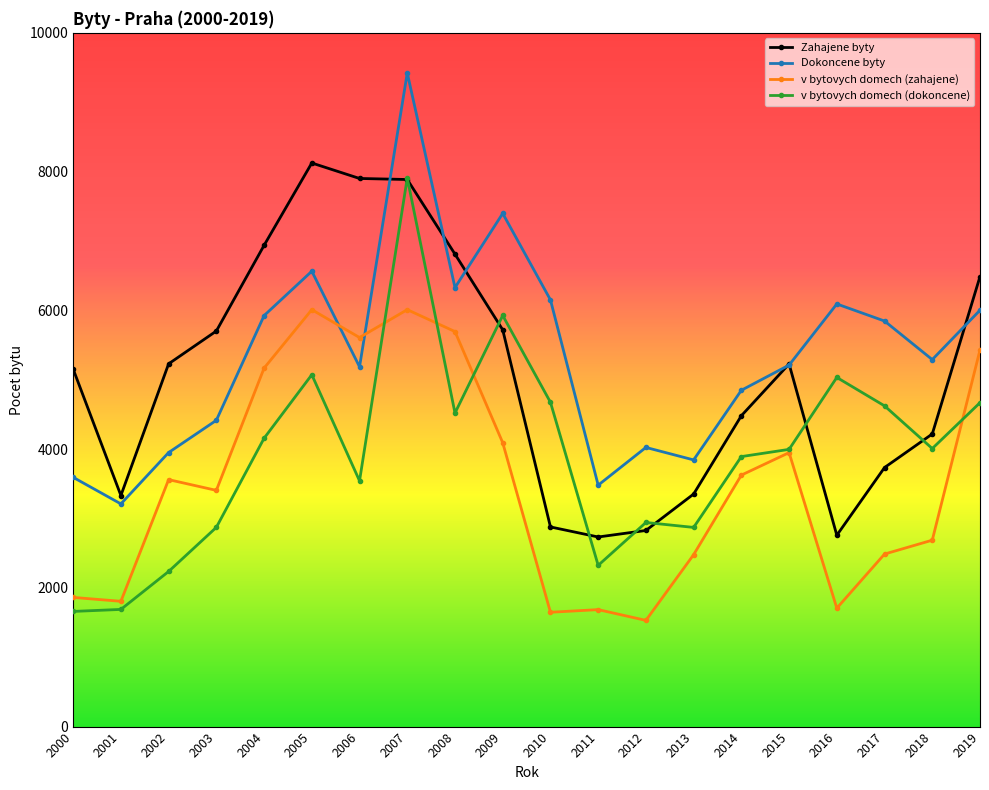

What is the value of the Dokoncene byty point at the 12th from the left?

3480